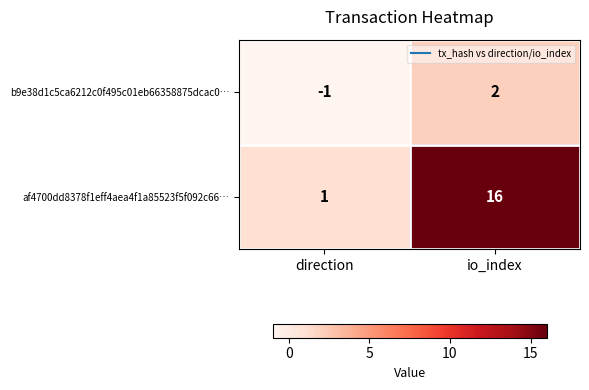

What is the spread (max minus min) of values at direction?

2